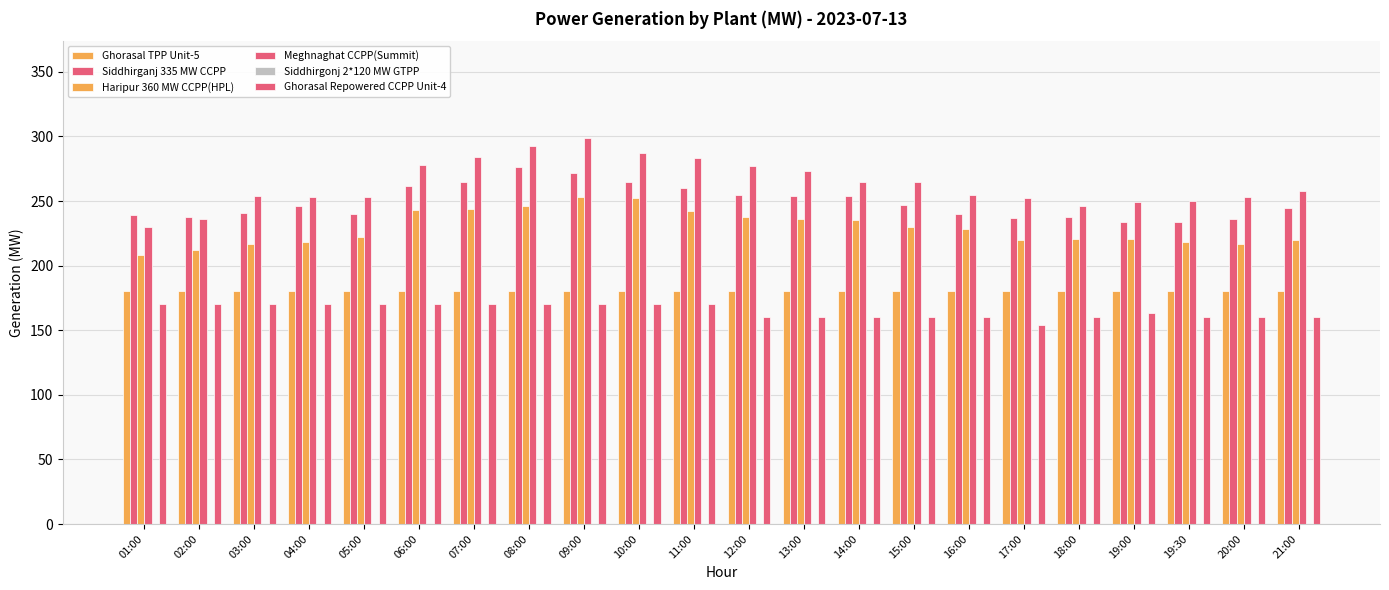

Is it true that Meghnaghat CCPP(Summit) equals 265 at 15:00?

True